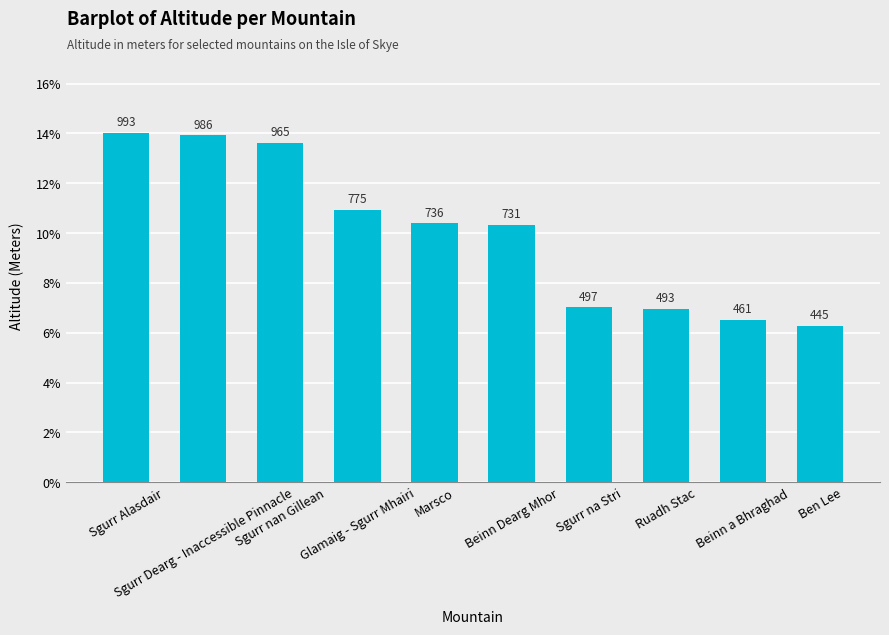

How many bars are there in total?

10